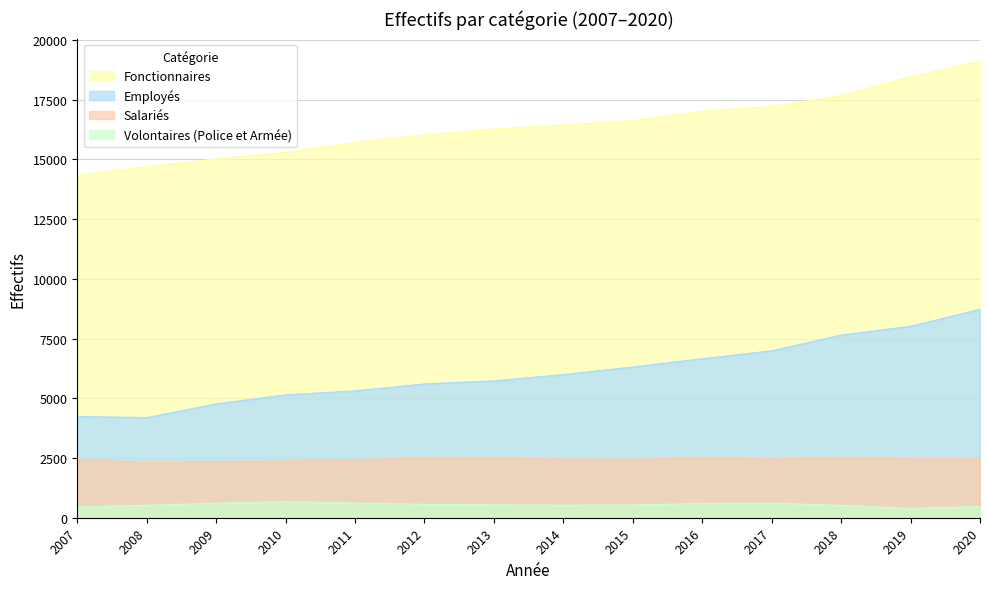

Is the value of Employés at 2018 greater than the value of Salariés at 2009?

Yes